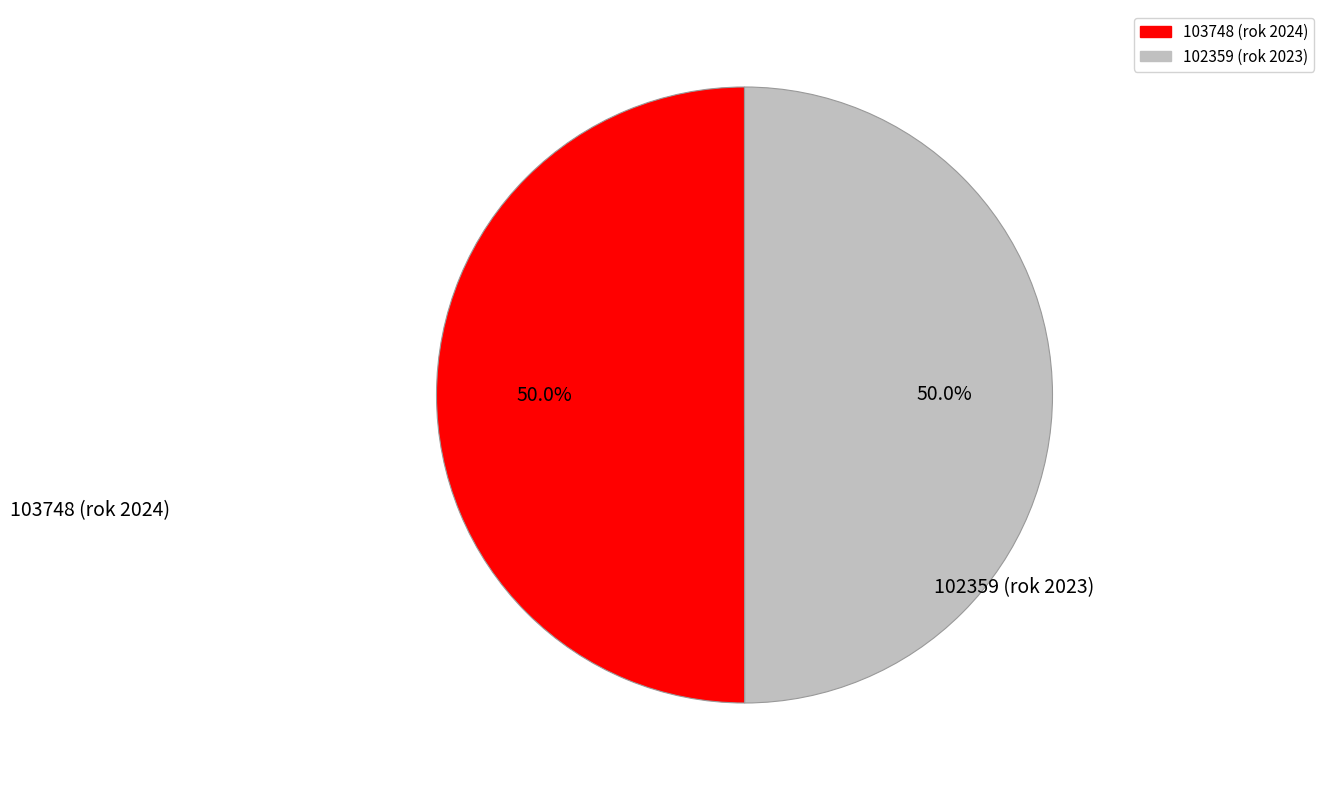

What portion of the pie excludes 102359?

50.0%